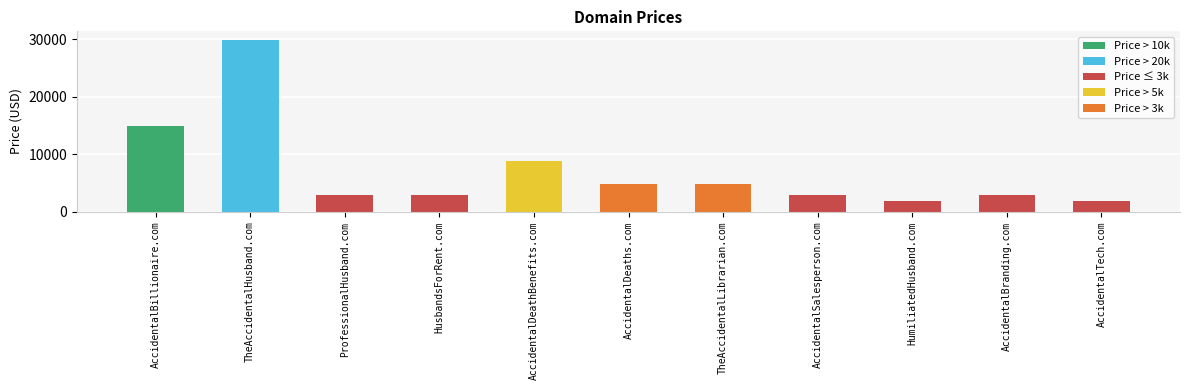

Are the bars grouped side by side (vs. stacked)?

No